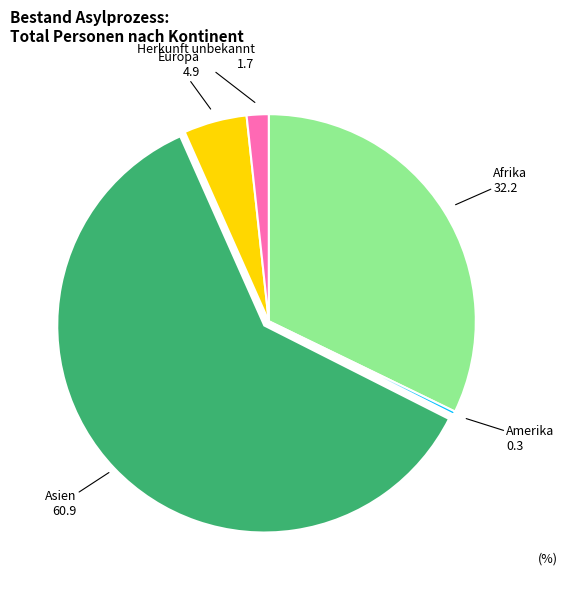

Which has a higher value, Afrika or Europa?

Afrika